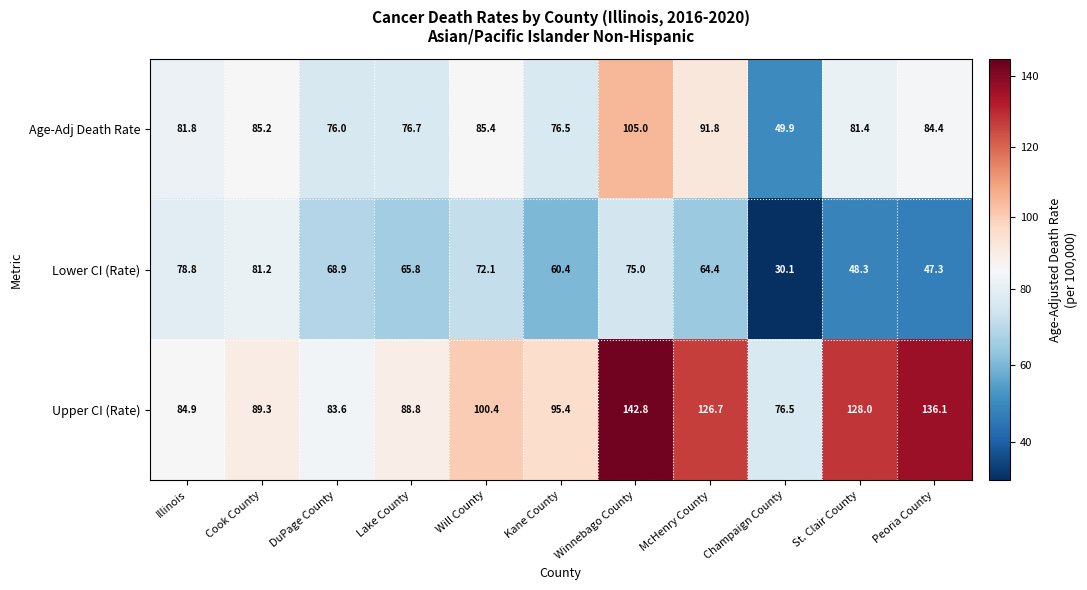

Which series has the widest spread of values?

Upper CI (Rate)